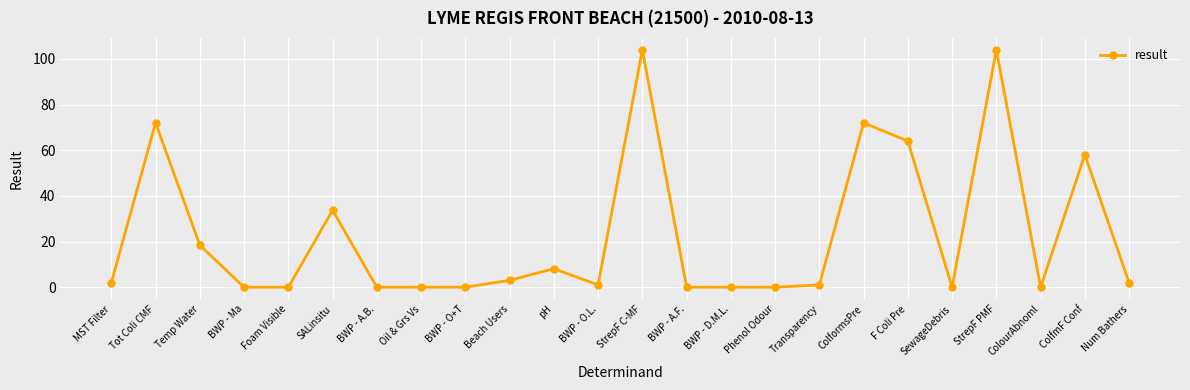

What is the greatest value displayed?

104.0